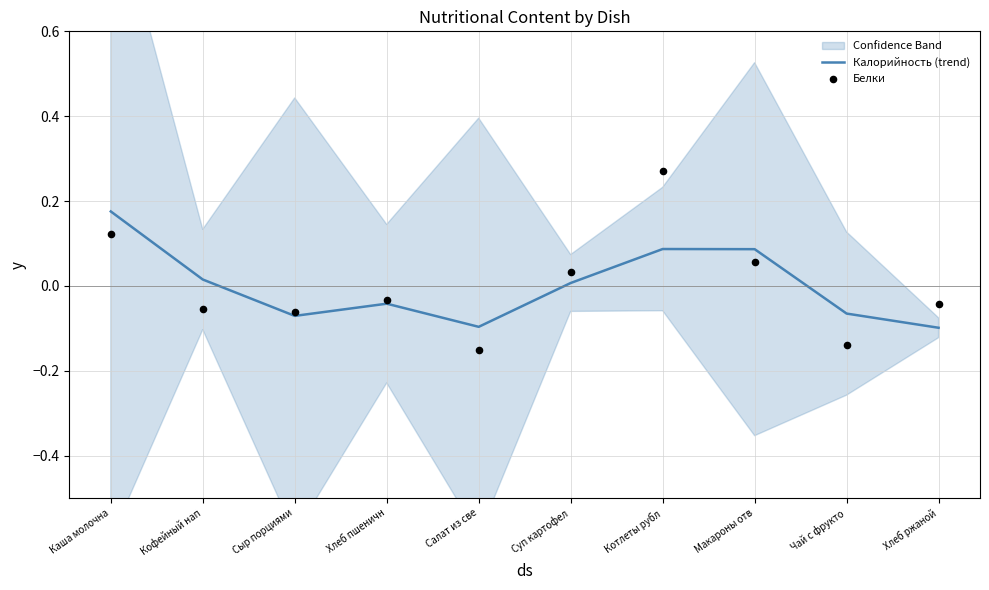

Which series has the largest Y range (max minus min)?

Белки